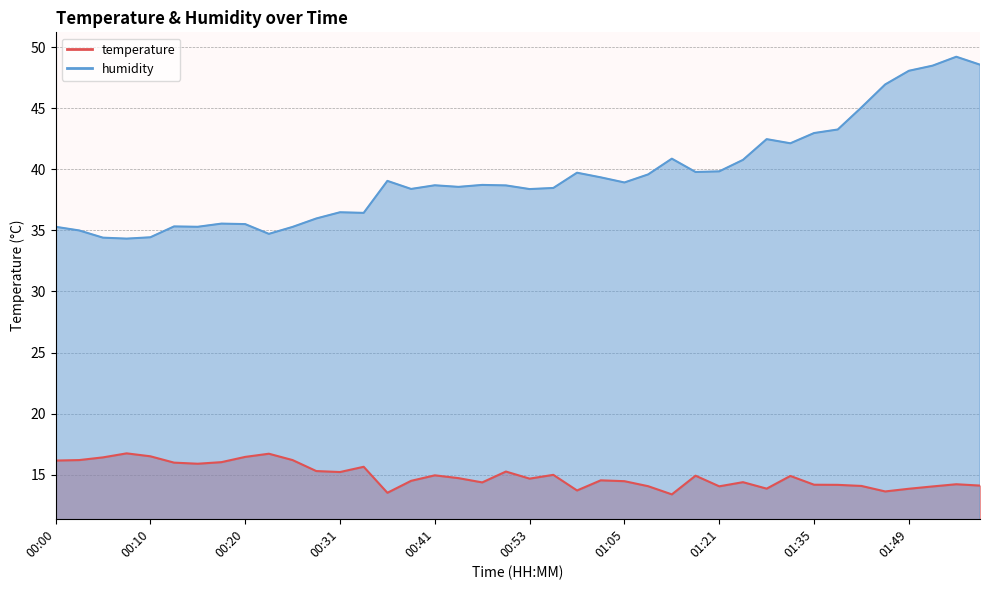

Is it true that humidity equals 9.8 at 00:38?

False